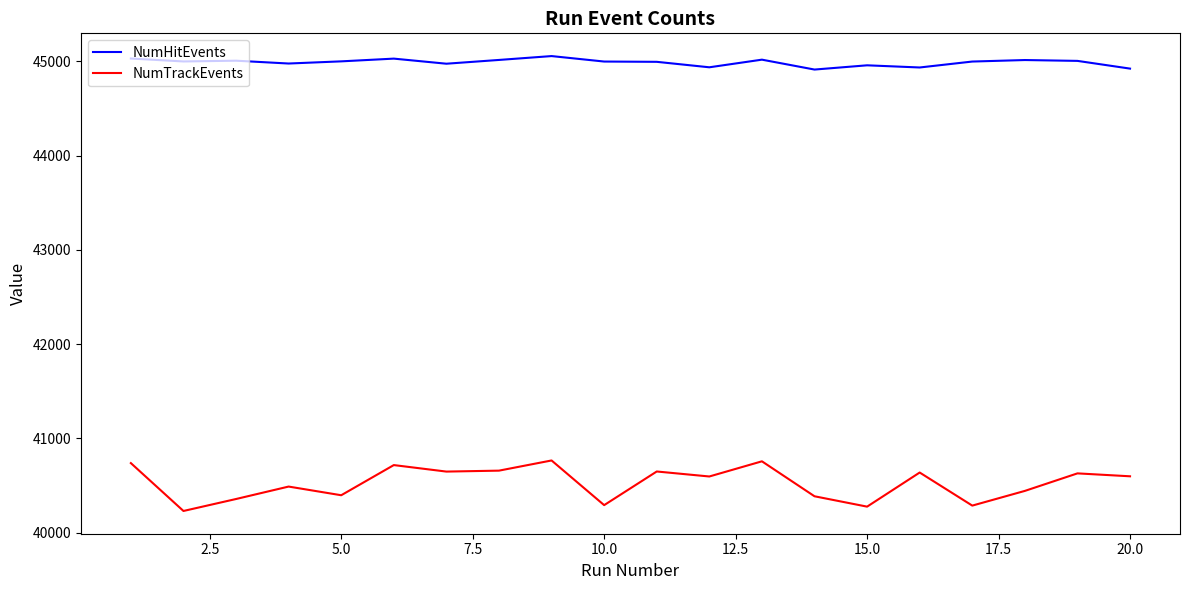

How many categories are shown in the chart?

20